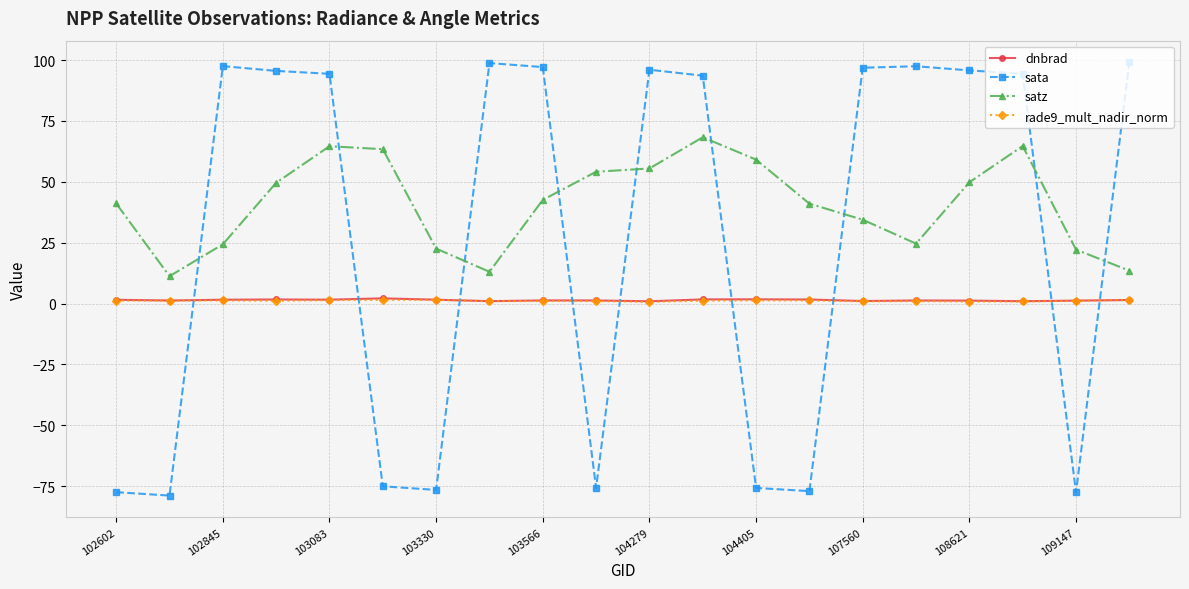

True or false: rade9_mult_nadir_norm has more than 0 points higher than both neighbors.

True